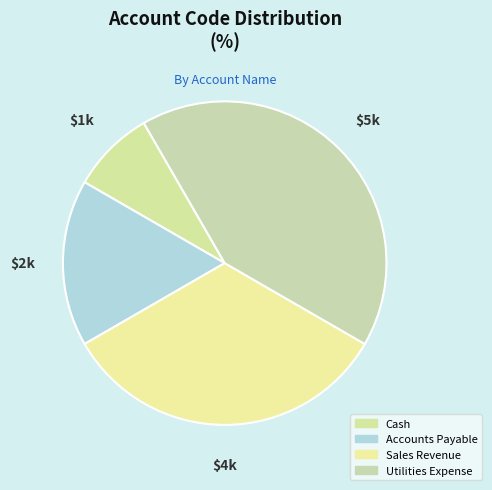

What is the change in value from Accounts Payable to Sales Revenue?

+2000